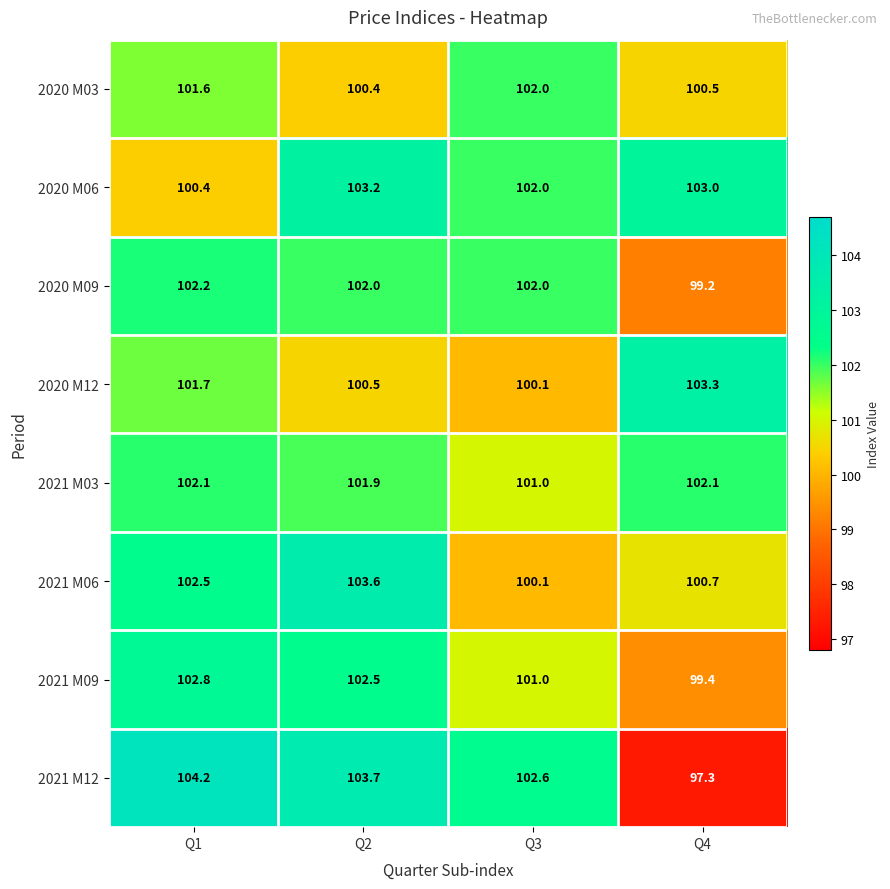

Which series has the largest total across all categories?

2020 M06